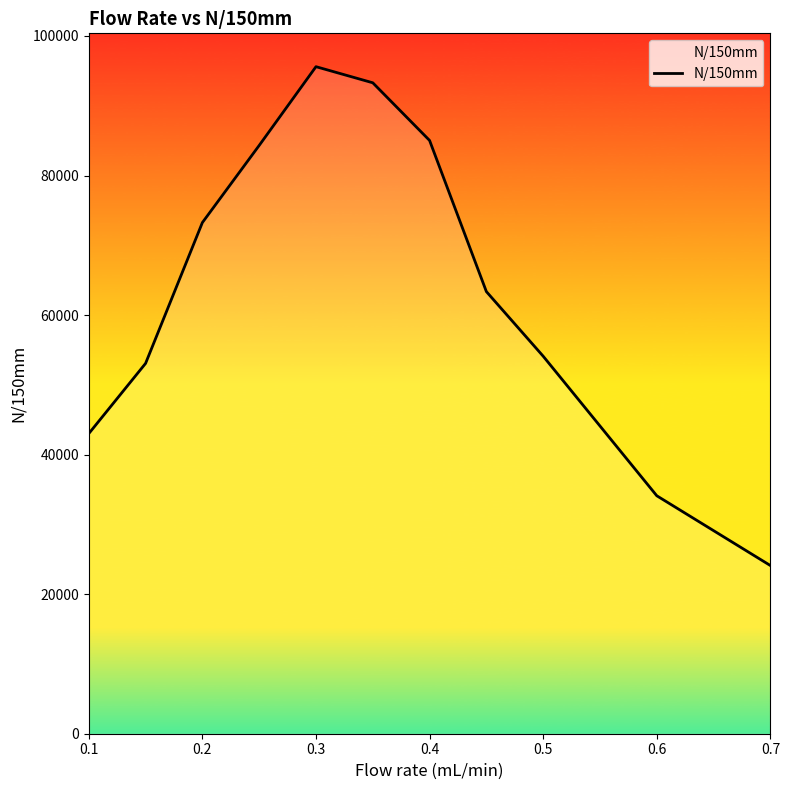

What is the smallest value displayed?

24105